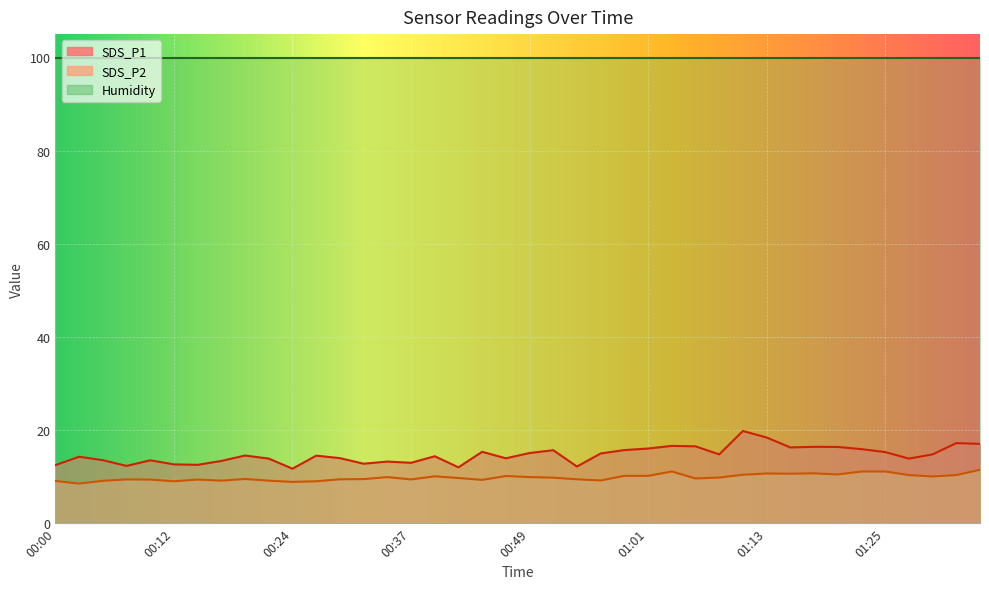

True or false: SDS_P1 and SDS_P2 cross at least once.

False